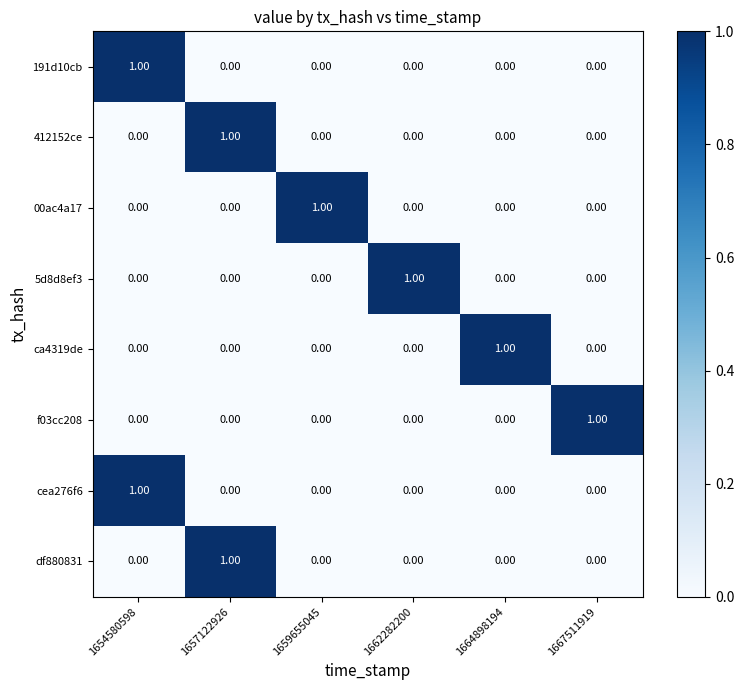

At how many categories does at least one series exceed 0?

6